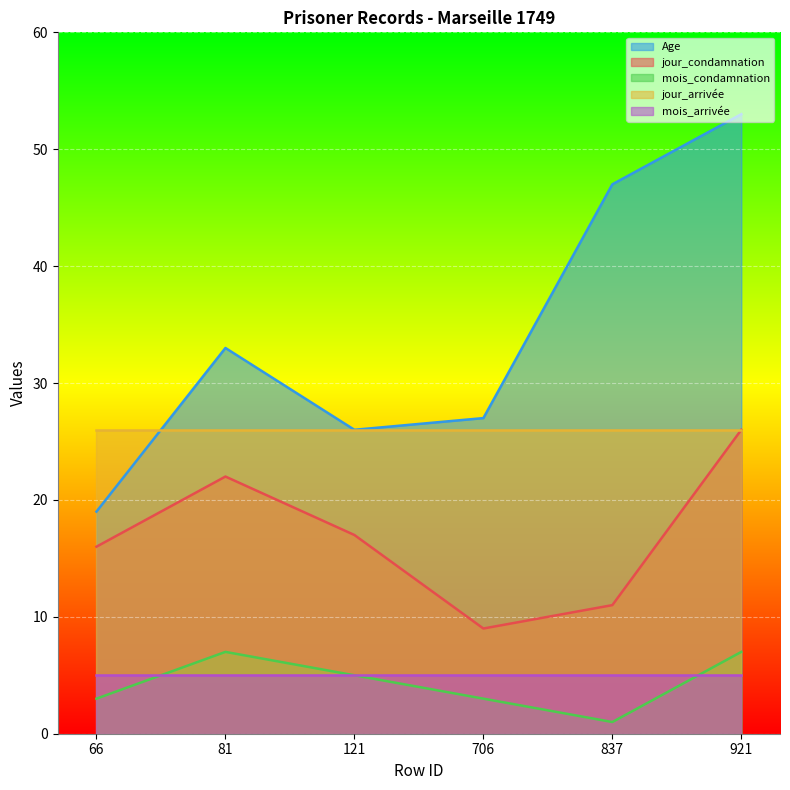

What is the sum of all mois_condamnation values?

26